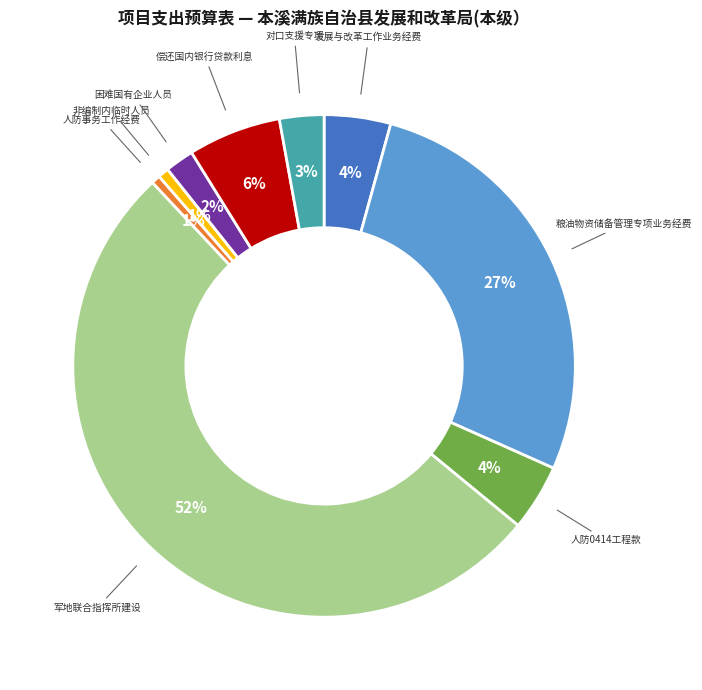

Between 粮油物资储备管理专项业务经费 and 非编制内临时人员, which is larger?

粮油物资储备管理专项业务经费